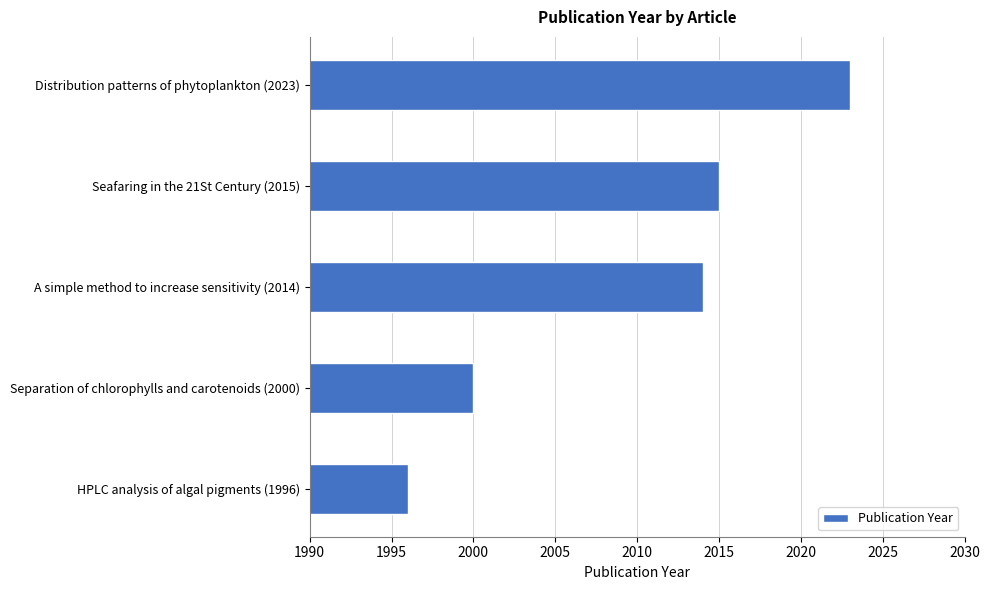

Reading bottom to top, extract all data points from this chart.

1996	2000	2014	2015	2023